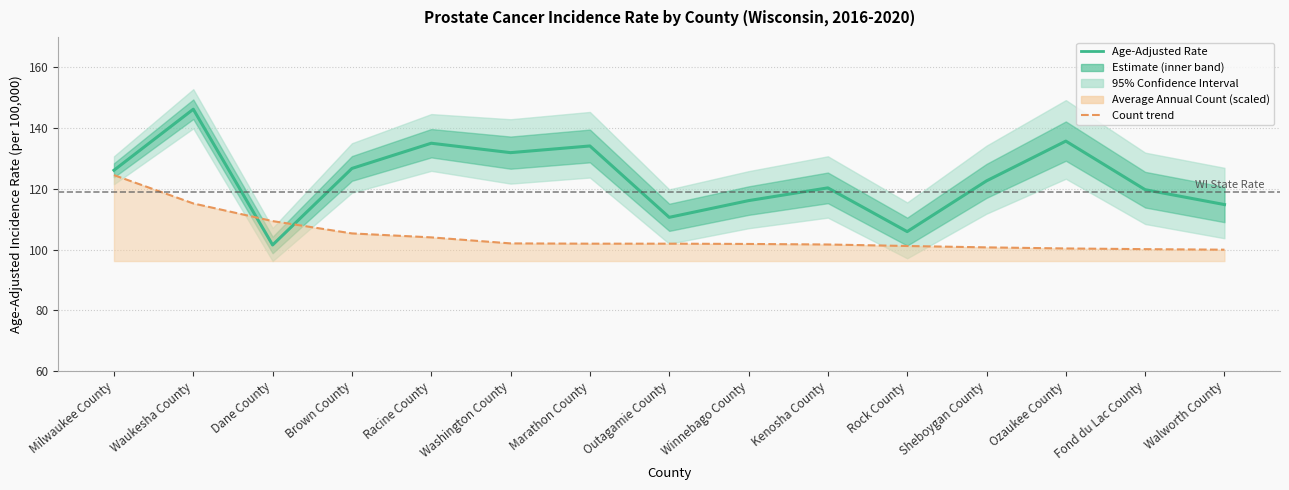

How many values in the Age-Adjusted Incidence Rate series are below 122?

7